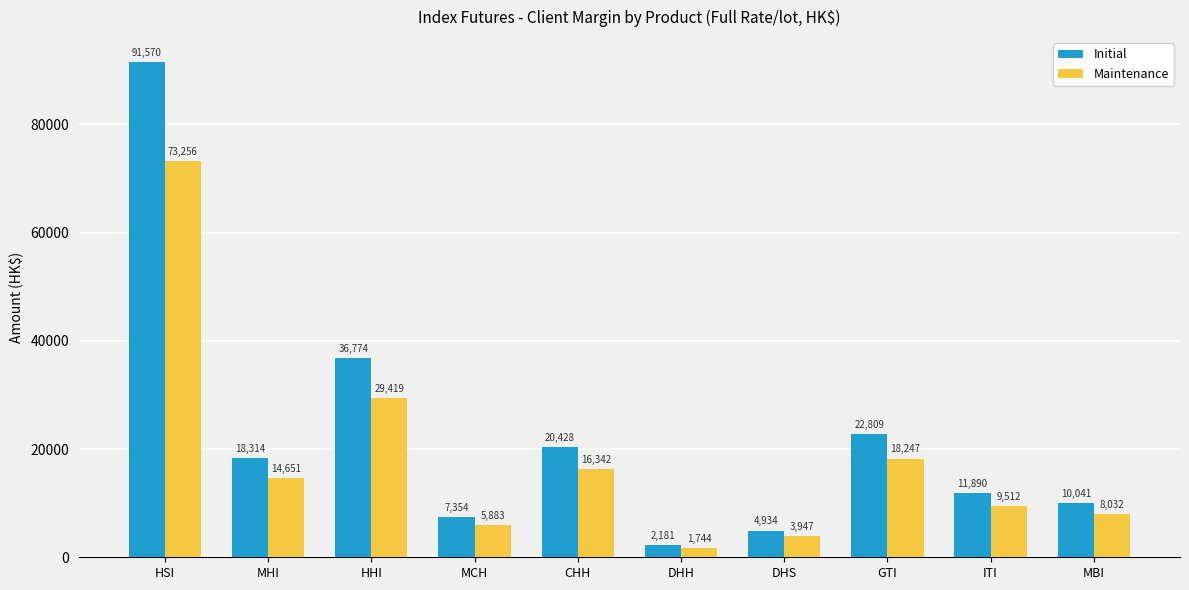

The Maintenance series shows 2348 at MCH. True or false?

False